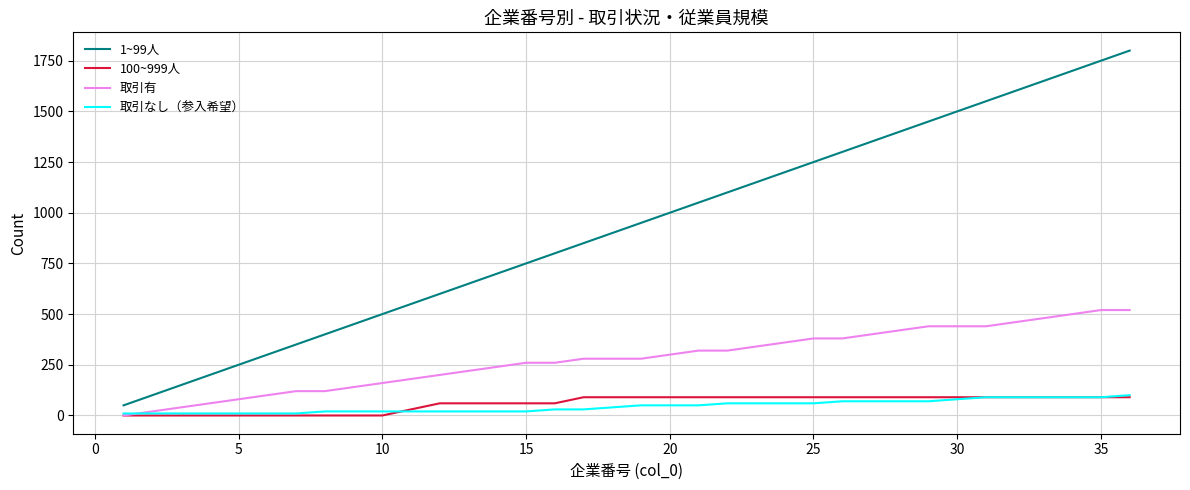

Which series has the largest range (max minus min)?

1~99人